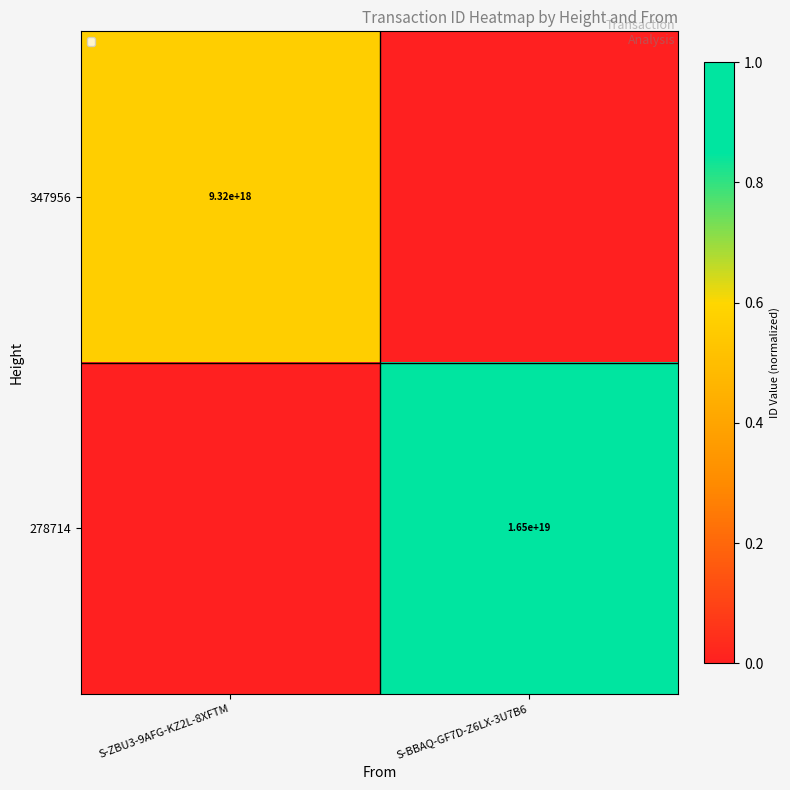

The 347956 series shows 9320000000000000000 at S-ZBU3-9AFG-KZ2L-8XFTM. True or false?

True